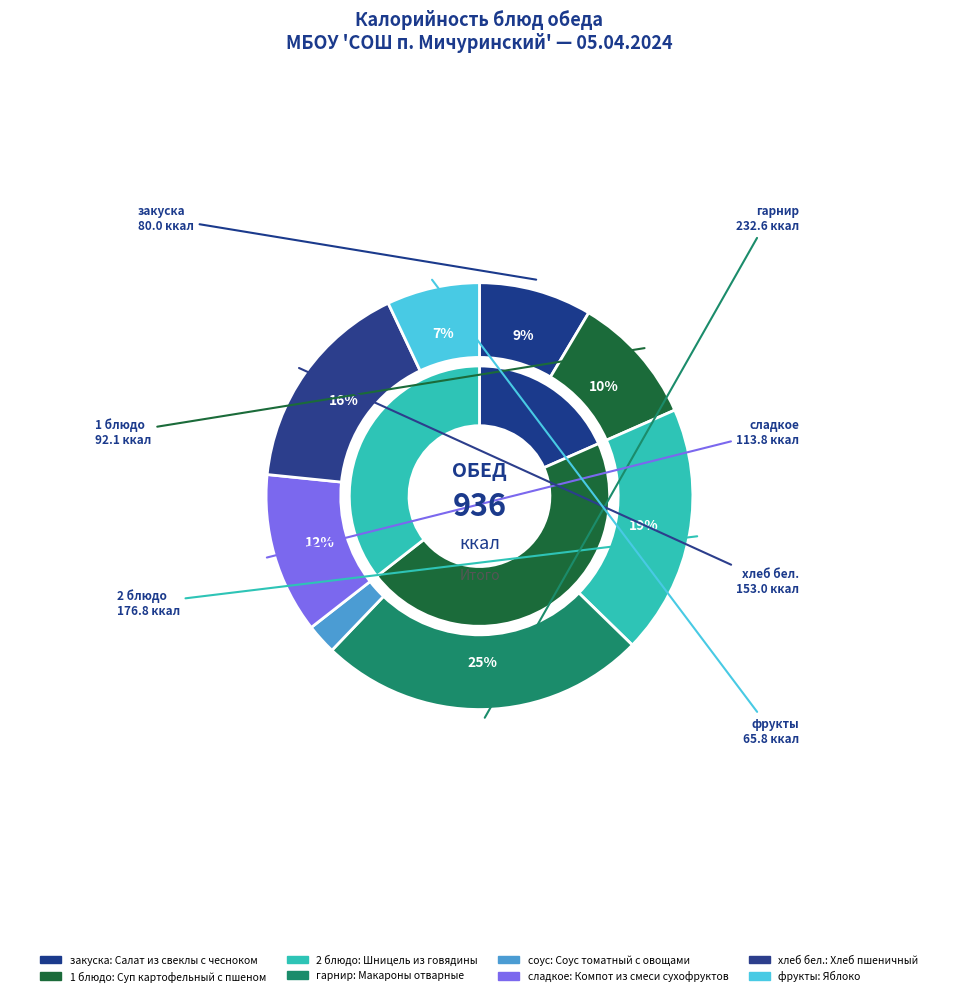

Count the number of slices in the pie.

8